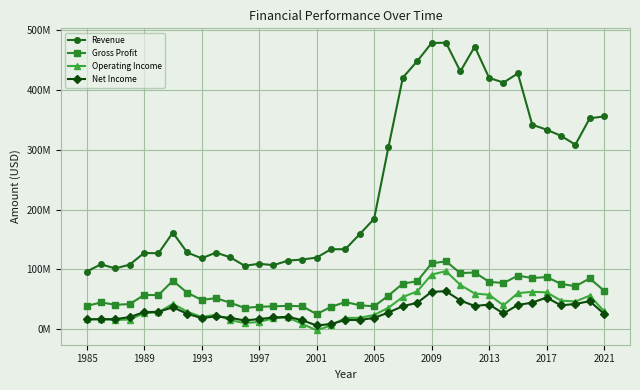

Does the chart have visible grid lines?

Yes